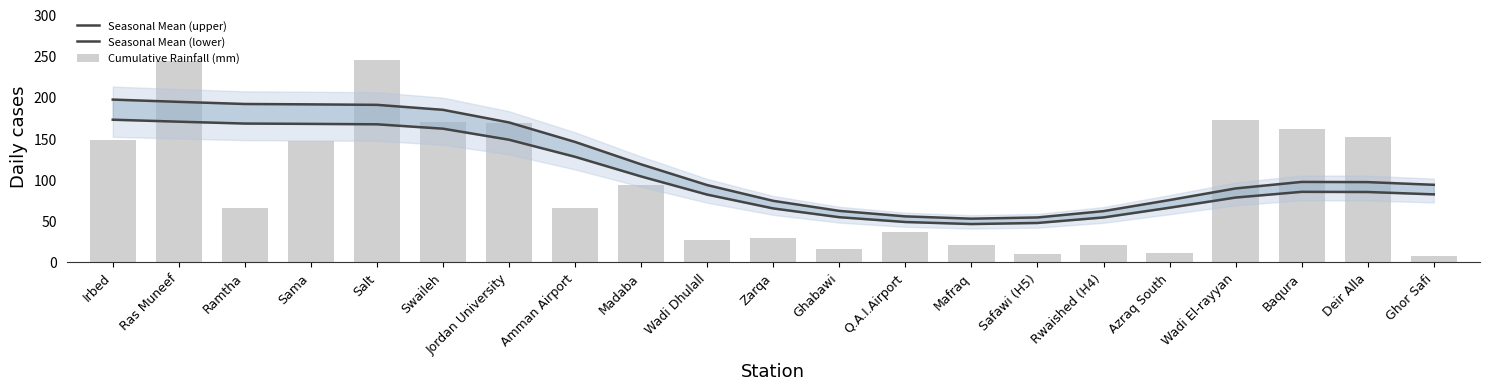

True or false: Cumulative Rainfall (mm) has a value of 300.4 at Swaileh.

False